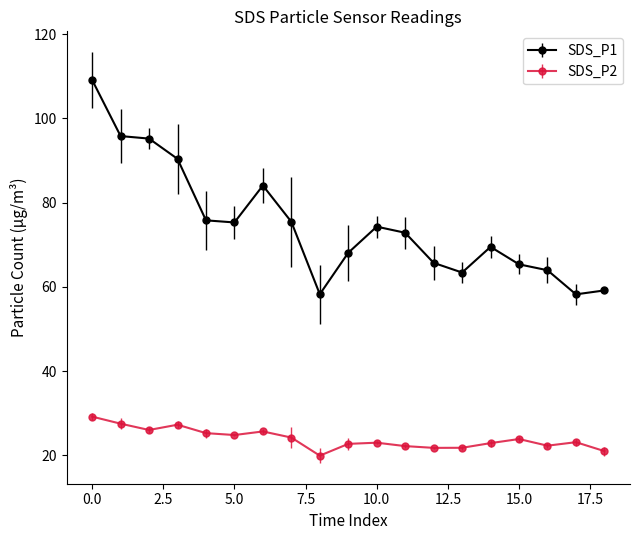

What is the minimum value shown in the chart?

19.9